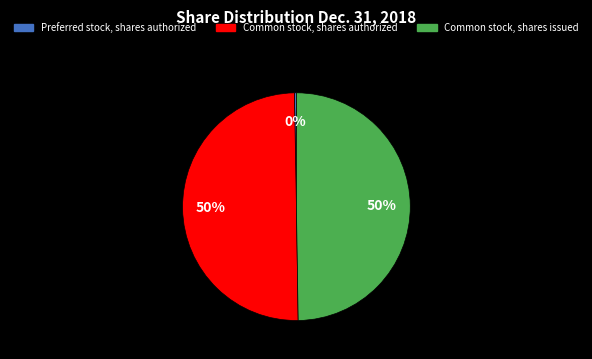

Count the number of slices in the pie.

3